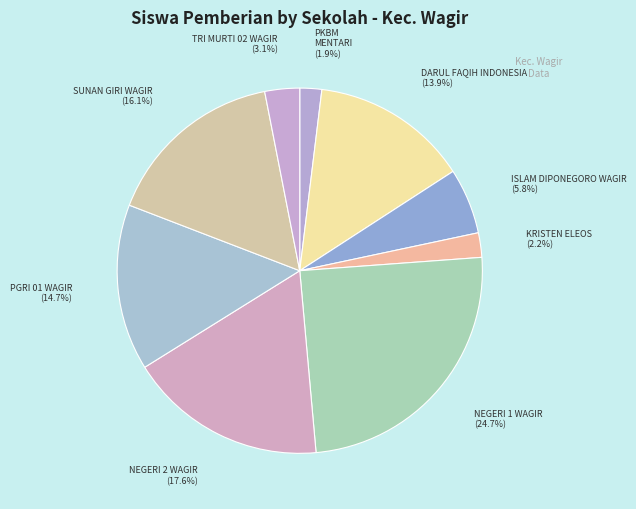

Count the number of slices in the pie.

9